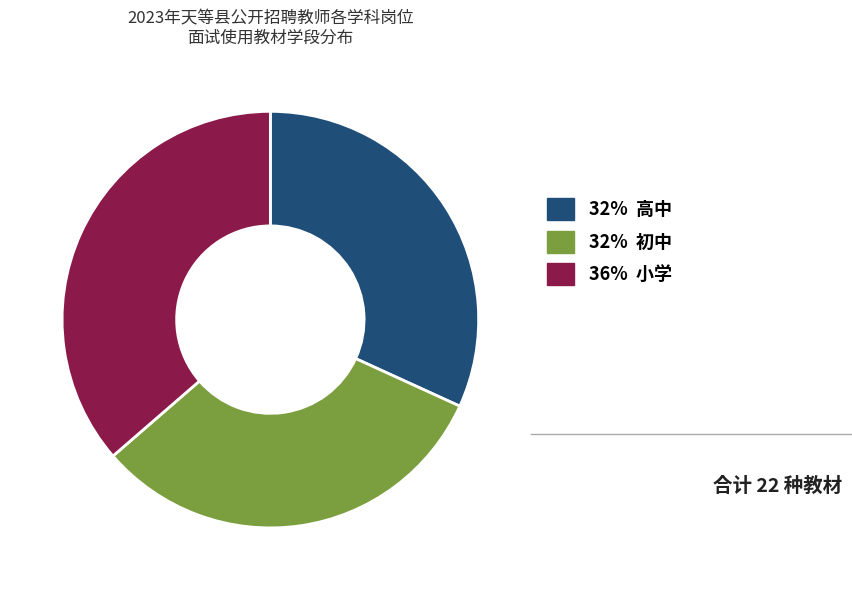

Does any single category account for the majority?

No